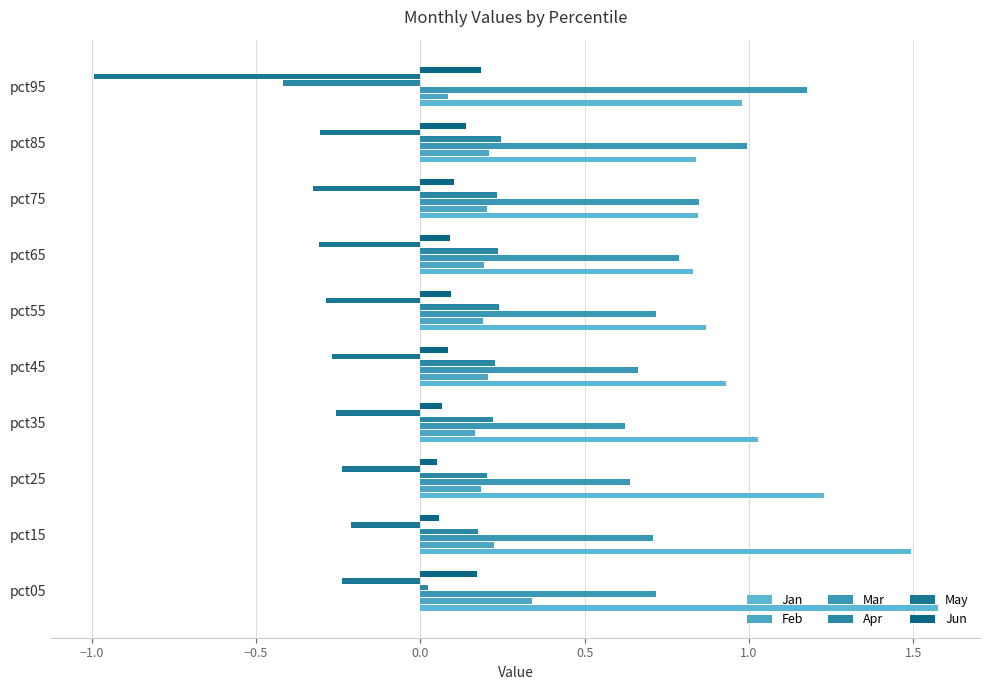

What is the sum of all Jan values?

10.6